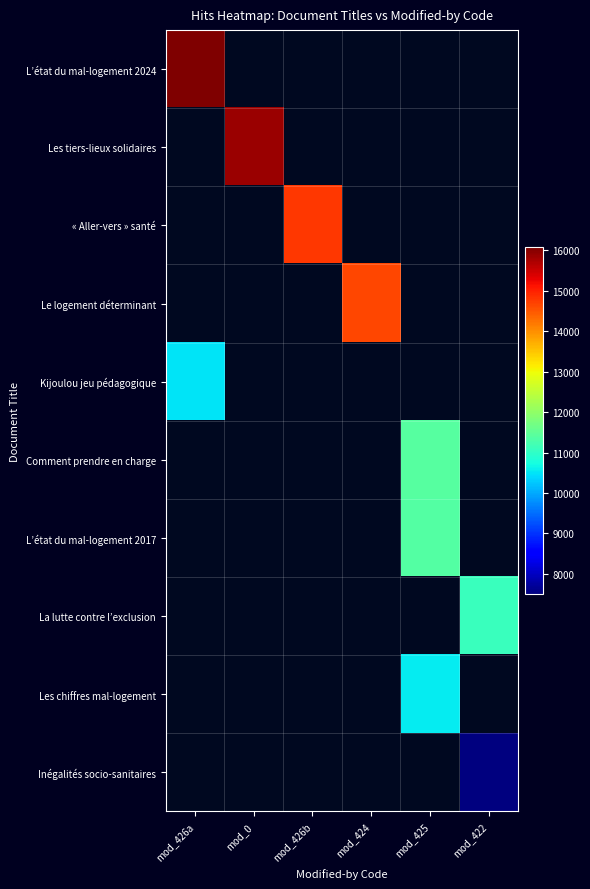

Which has a higher value, mod_426a or mod_0?

mod_0